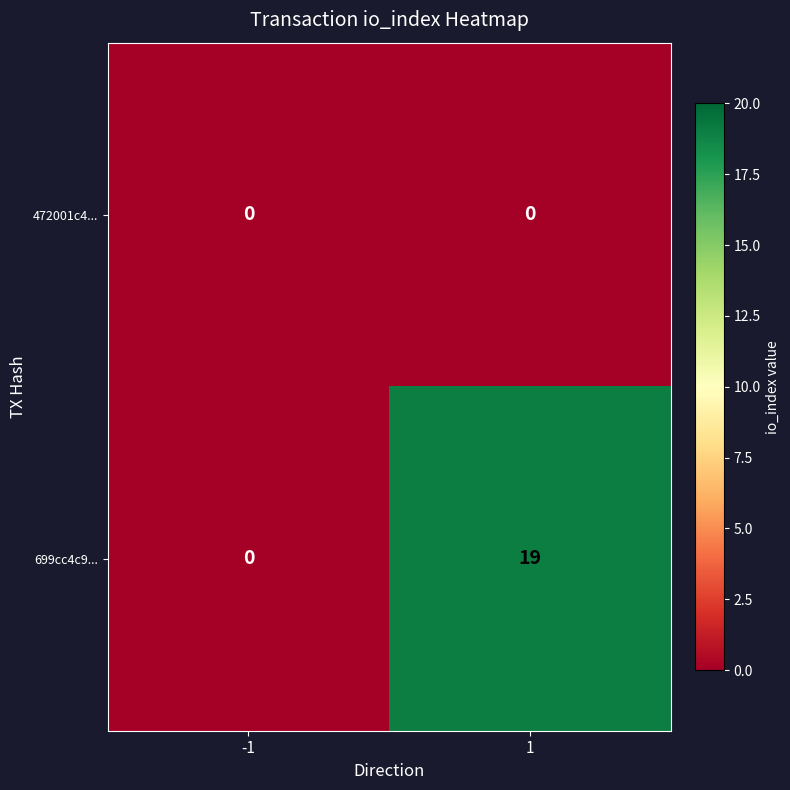

At which category is the sum across all series the highest?

1